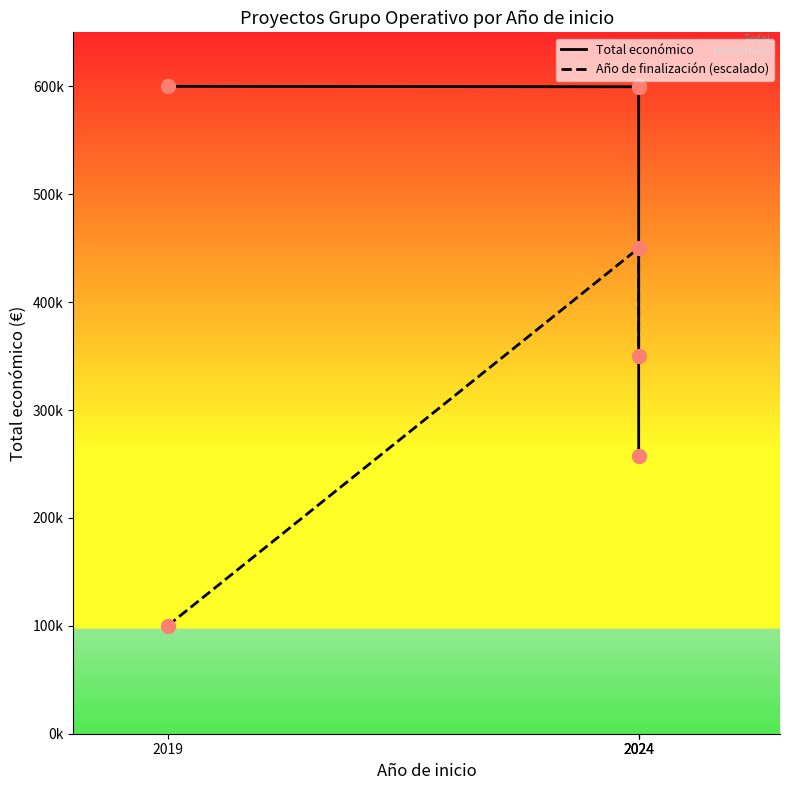

Which series reaches the minimum Y coordinate?

Año de finalización (escalado)